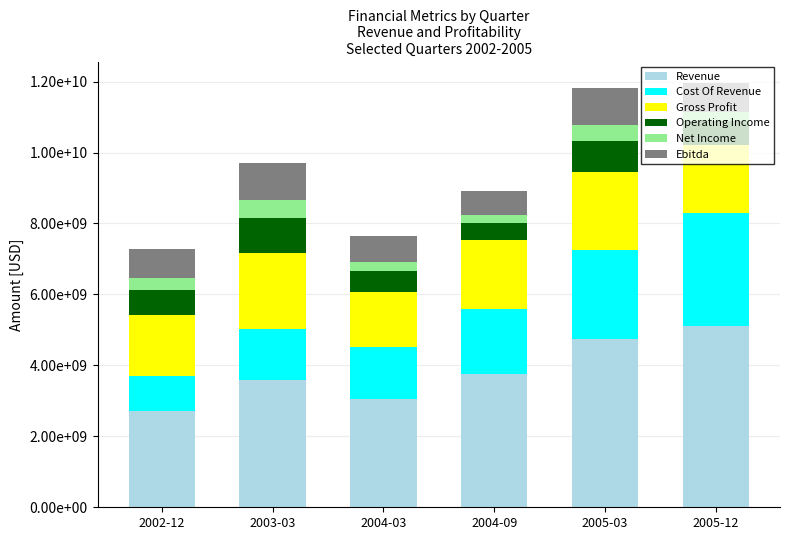

At which label does Operating Income first exceed 714000000?

2003-03